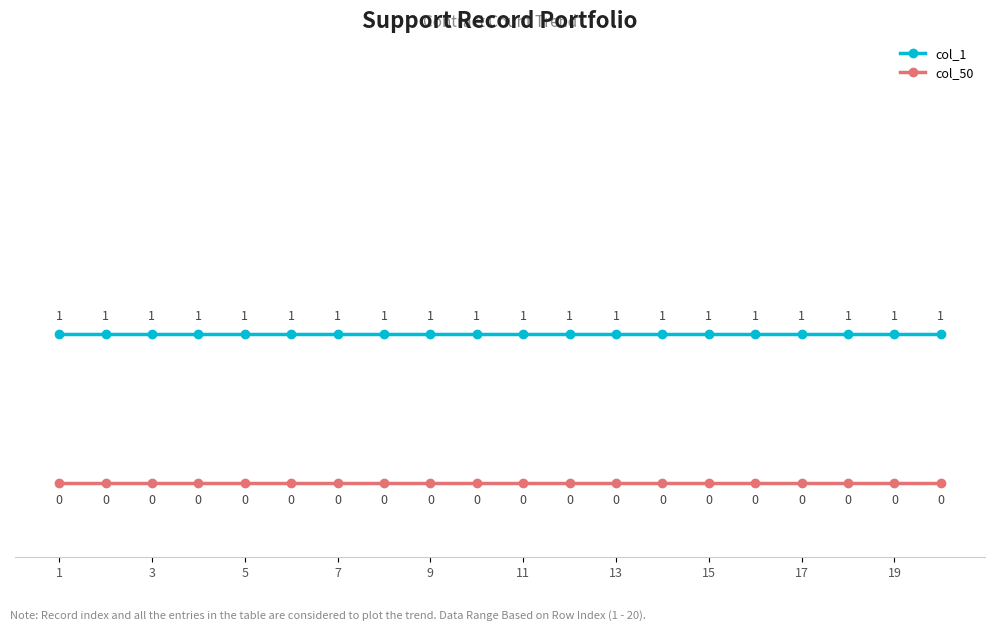

True or false: col_1 and col_50 intersect in this chart.

False